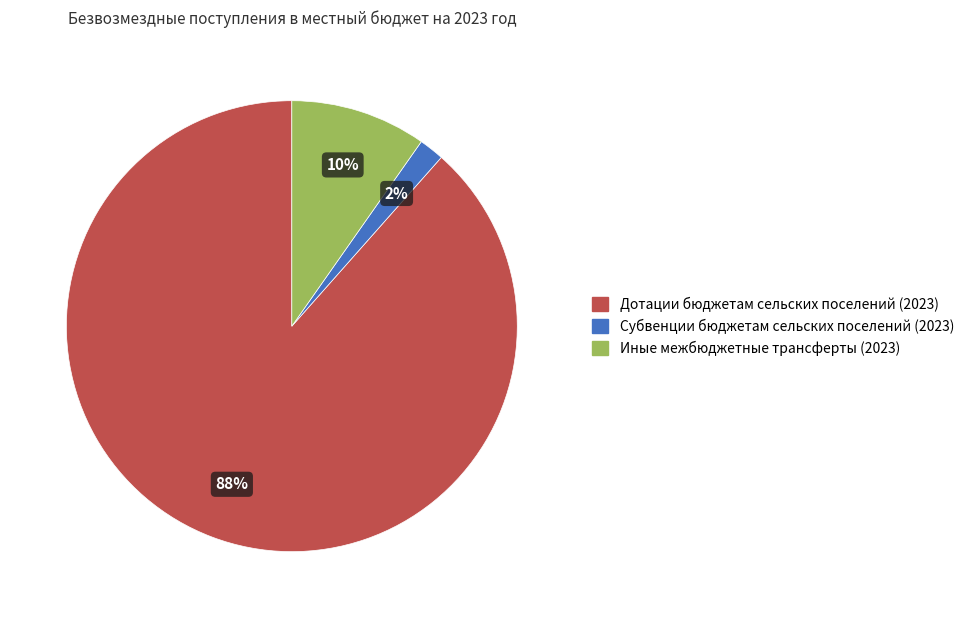

Does Иные межбюджетные трансферты (2023) account for over 50% of the chart?

No